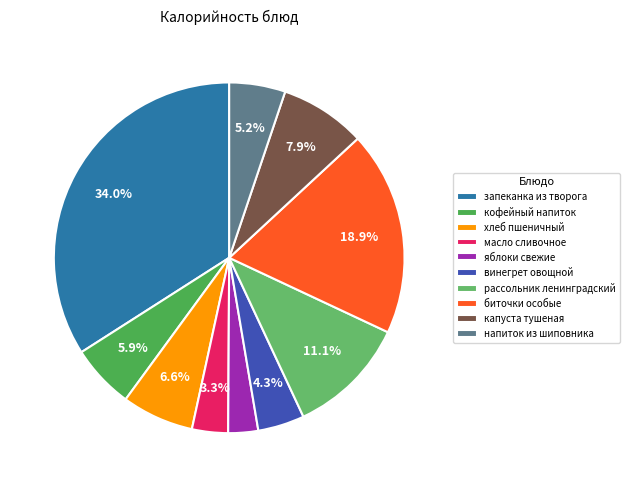

To the nearest percent, what percentage of the pie is биточки особые?

19%